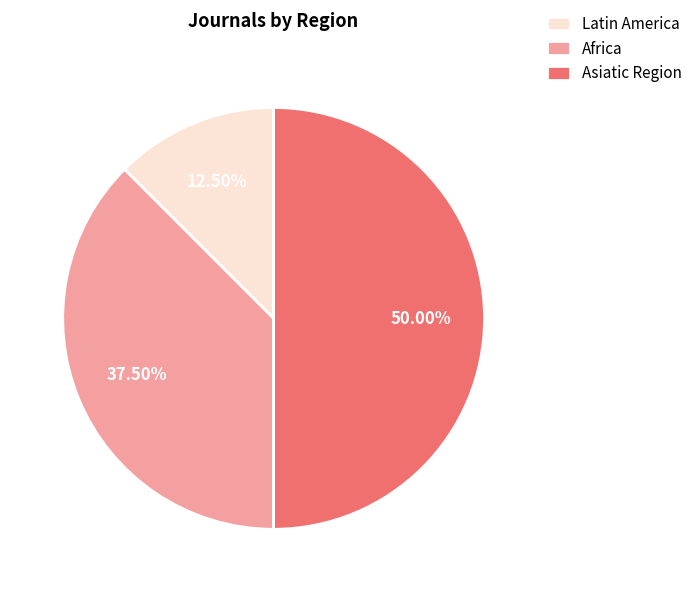

How many segments does this pie chart have?

3